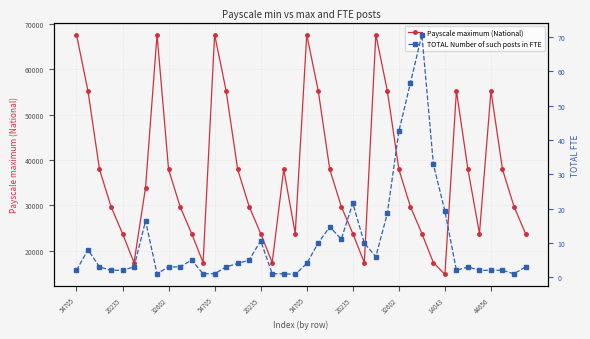

Is it true that TOTAL Number of such posts in FTE equals 1.0 at 34?

False